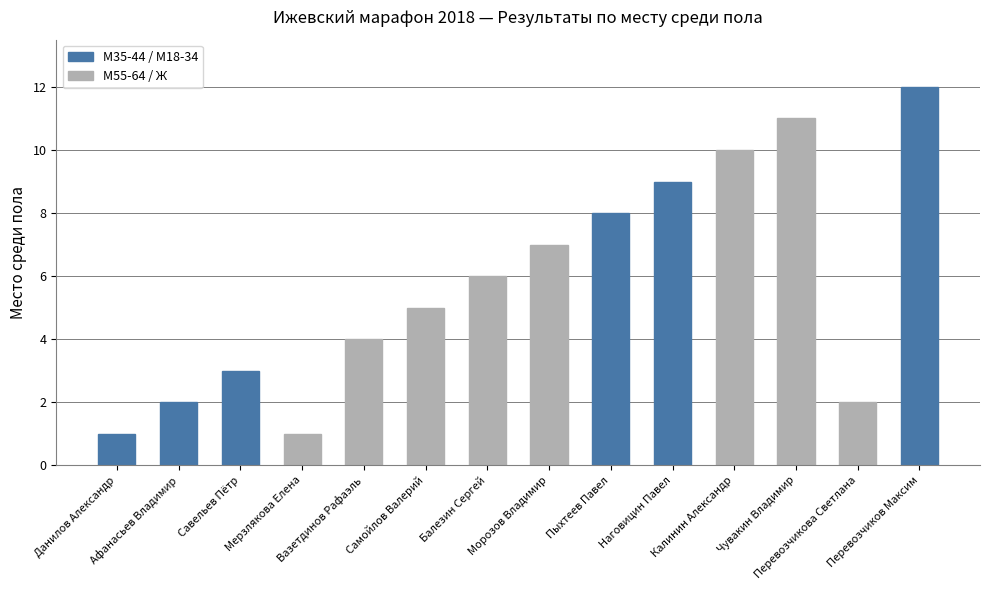

Which has a higher value, Самойлов Валерий or Афанасьев Владимир?

Самойлов Валерий